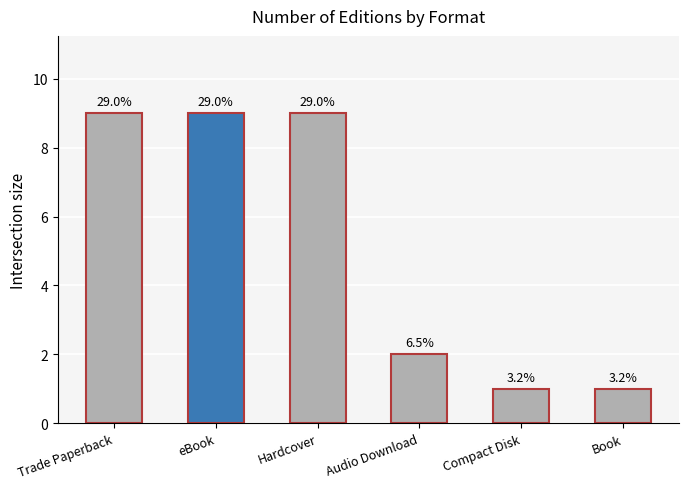

How many bars are there in total?

6